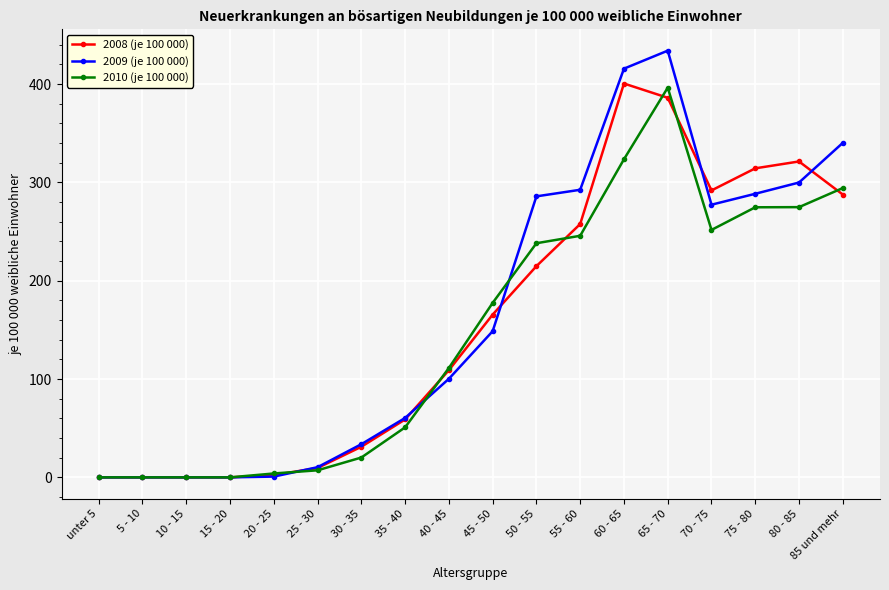

True or false: 2008 (je 100 000) has more than 0 interior local peaks.

True